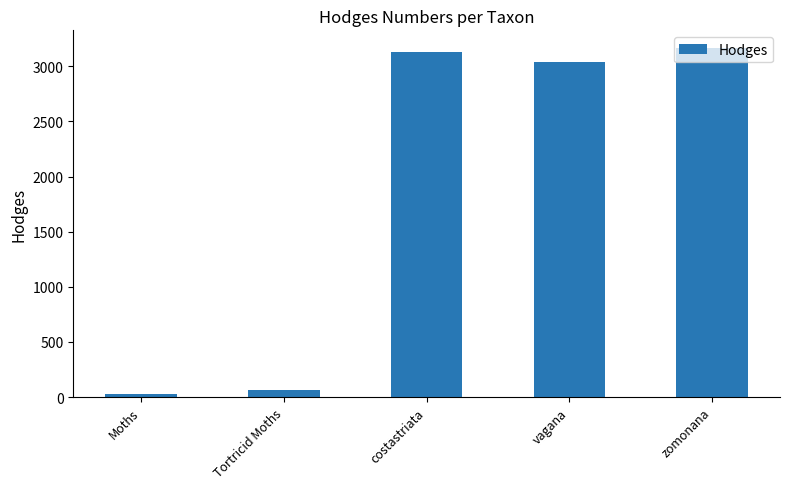

What position from the left is Moths?

1